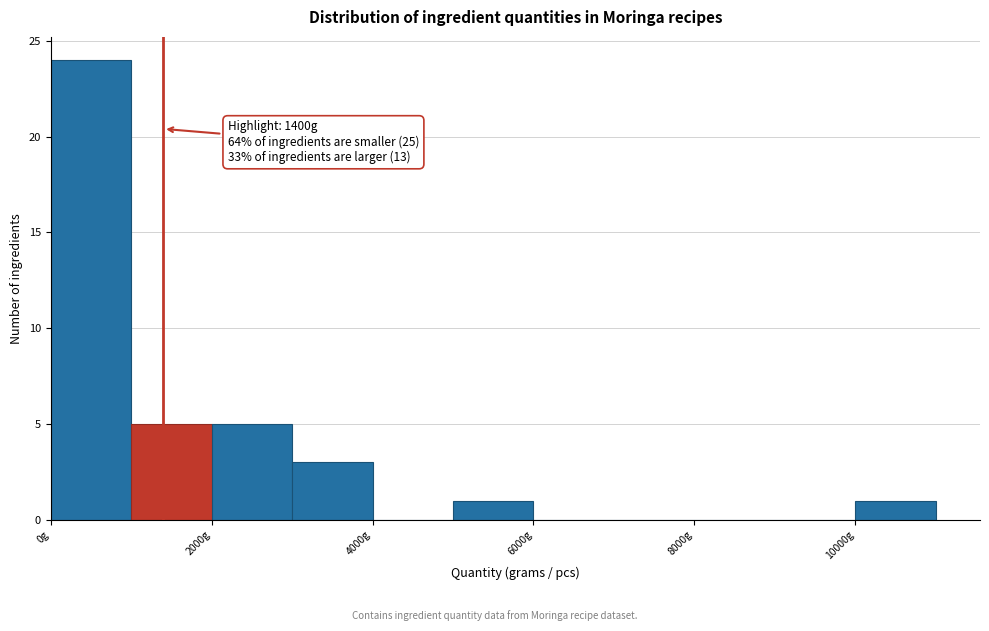

Over which range of the x-axis is the bar tallest?

0 to 1000